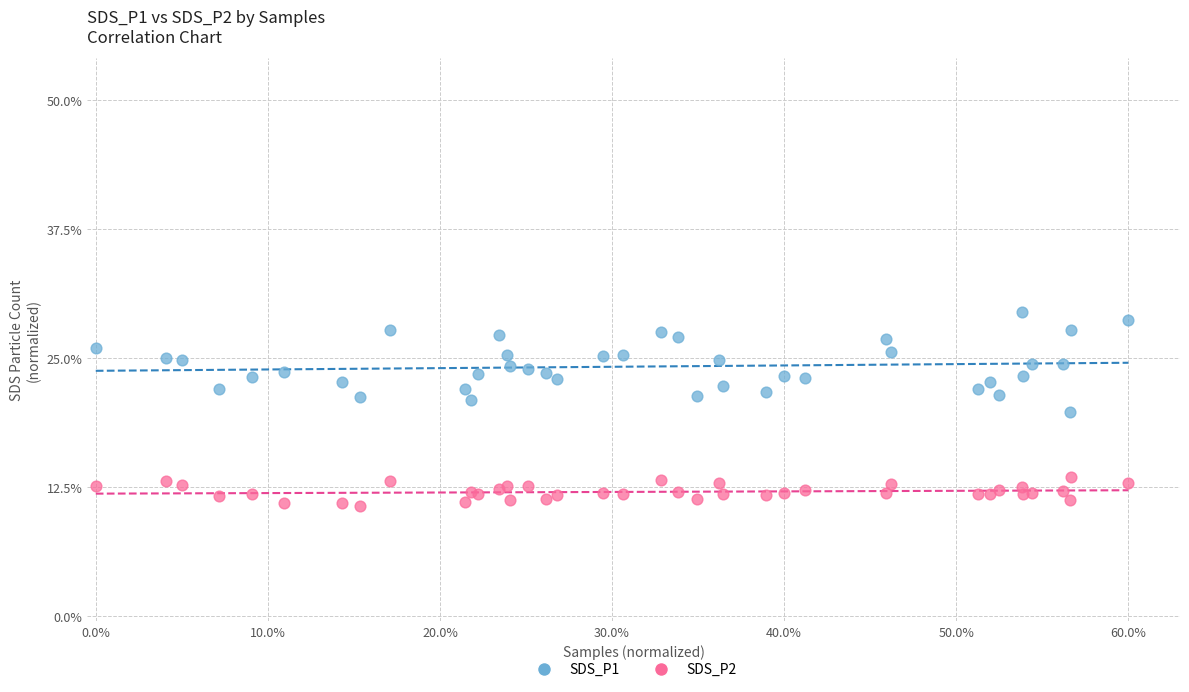

What are all the series names shown in the legend?

SDS_P1, SDS_P2